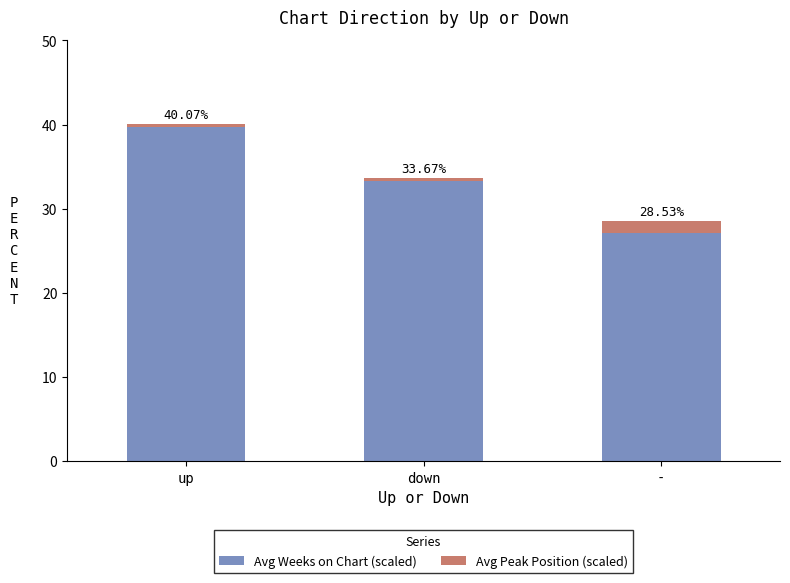

At which label is Avg Peak Position (scaled) closest to 0?

up